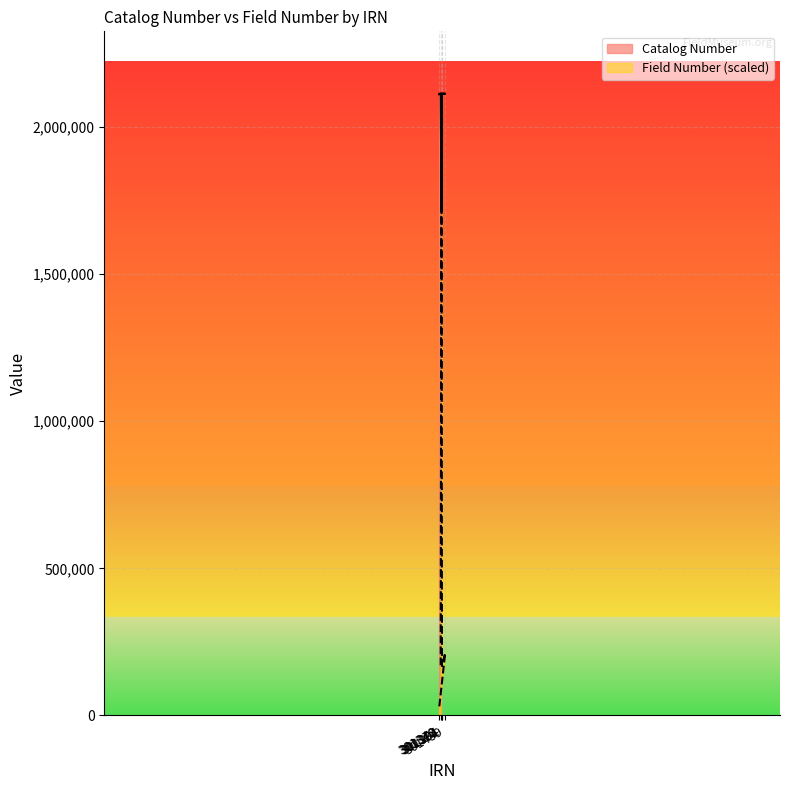

In Catalog Number, how many points are lower than both neighbors (excluding endpoints)?

1